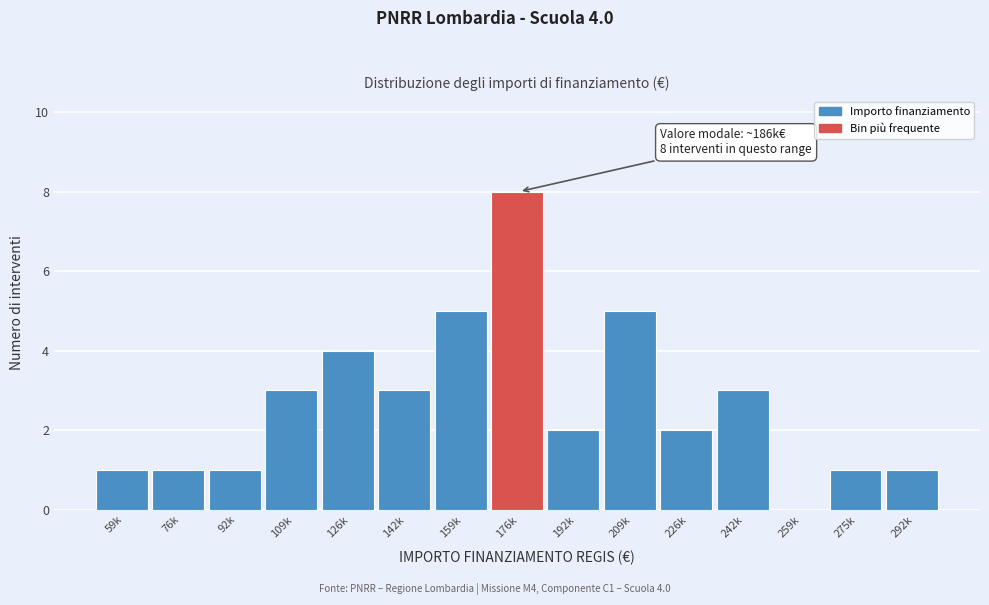

Reading left to right, what are all the values shown in this chart?

59k=1	76k=1	92k=1	109k=3	126k=4	142k=3	159k=5	176k=8	192k=2	209k=5	226k=2	242k=3	259k=0	275k=1	292k=1